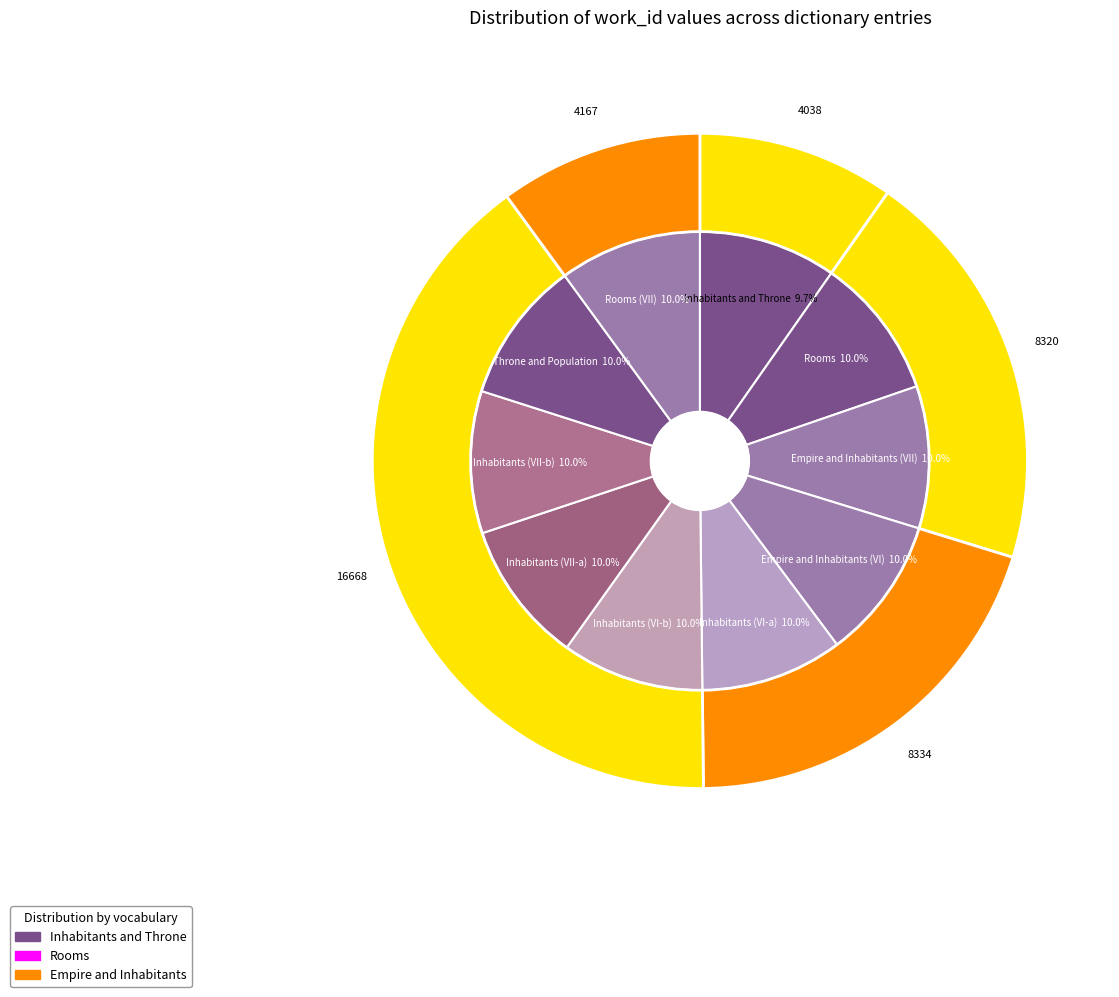

Which slice is the smallest?

Inhabitants and Throne